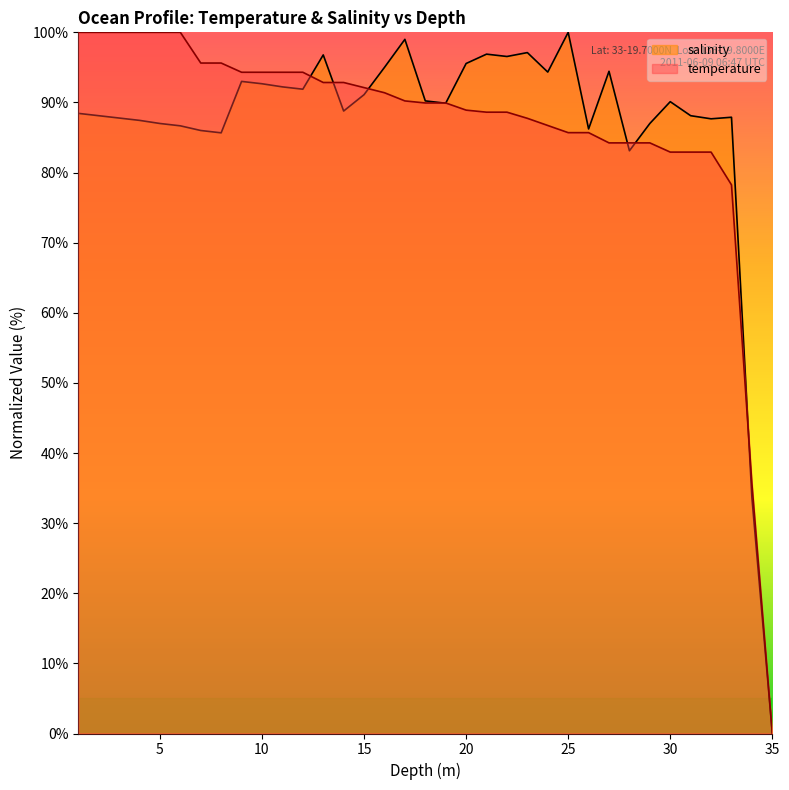

Which series has the widest spread of values?

temperature